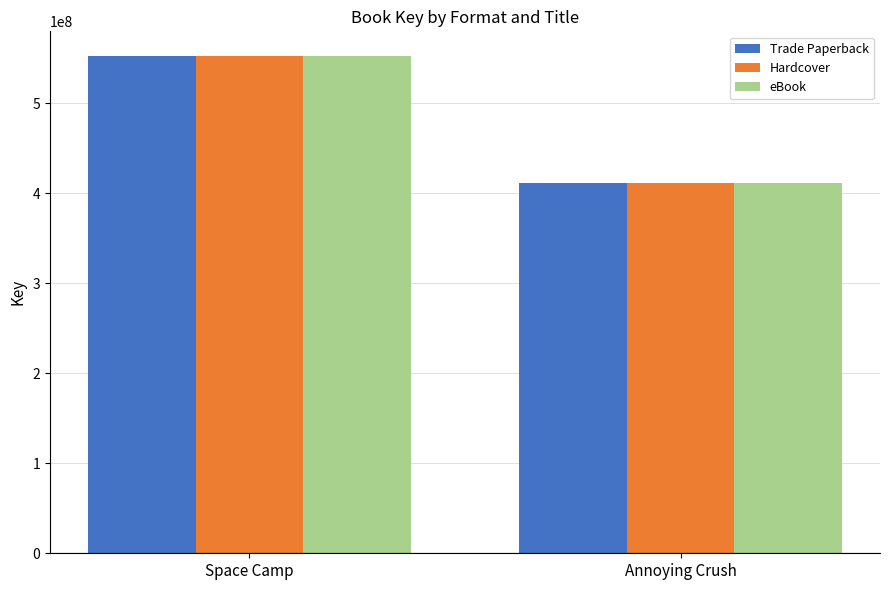

What is the sum of the Trade Paperback values at Annoying Crush and Space Camp?

963390256